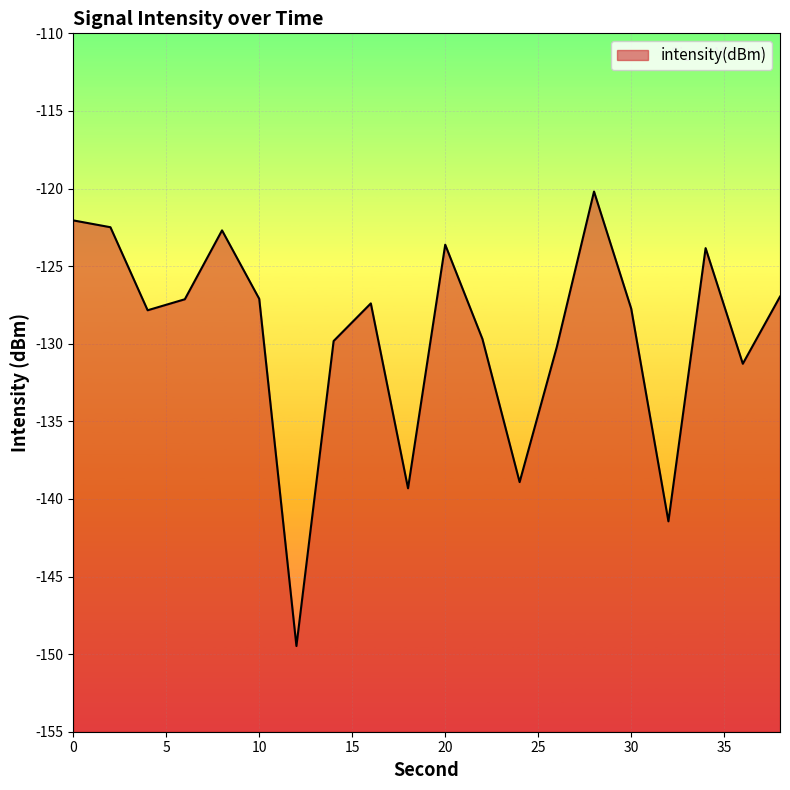

Rank the categories by value from highest to lowest.

28, 0, 2, 8, 20, 34, 38, 10, 6, 16, 30, 4, 22, 14, 26, 36, 24, 18, 32, 12